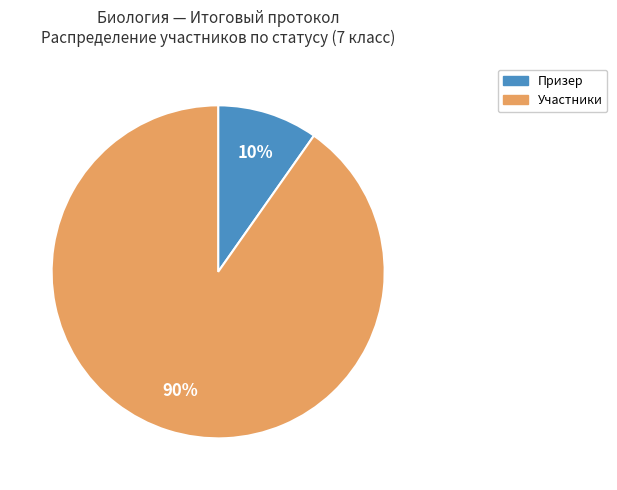

How many slices are in this pie chart?

2